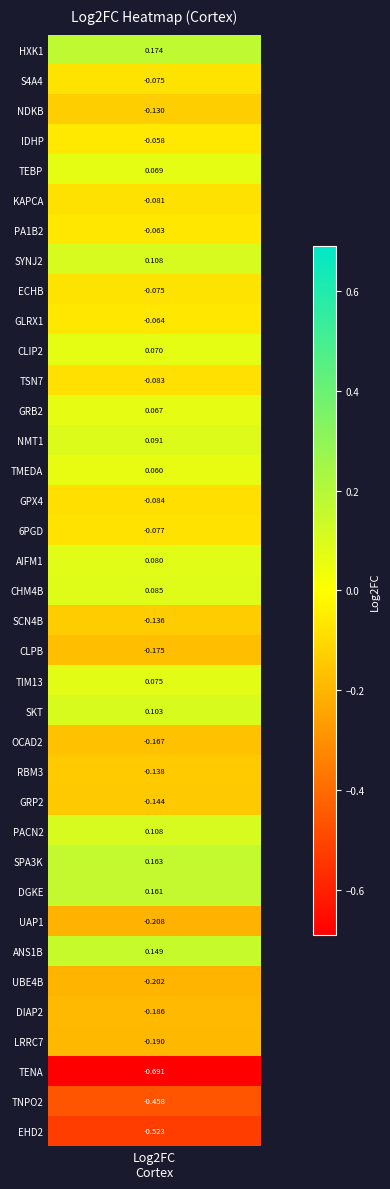

Count the number of values greater than 0.

15